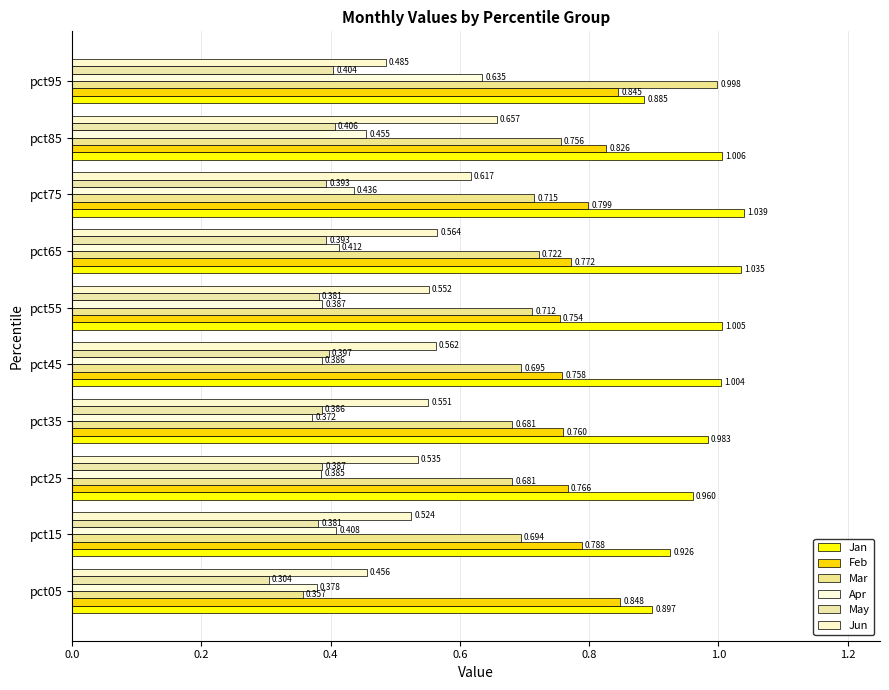

At which category is the sum across all series the highest?

pct95